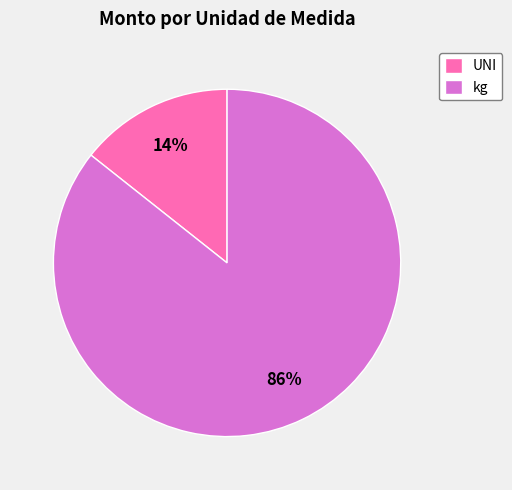

Does any single category account for the majority?

Yes